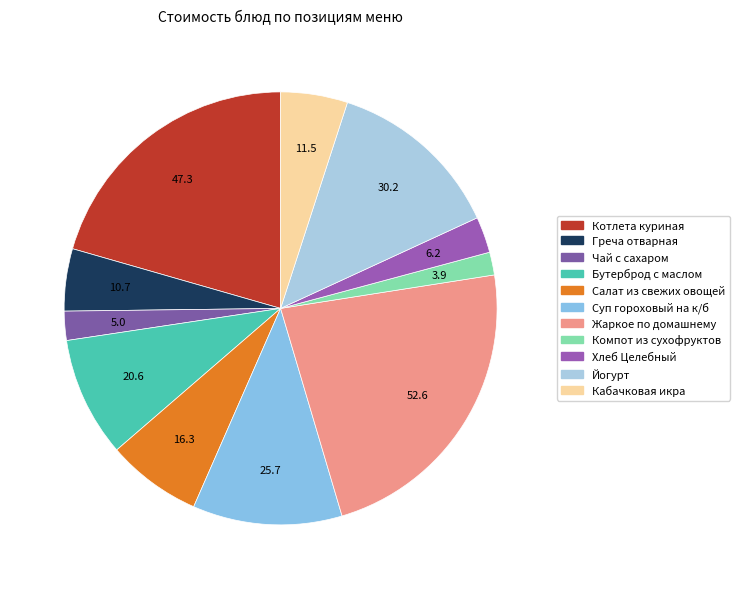

Is it true that Греча отварная is 5% of the pie?

True